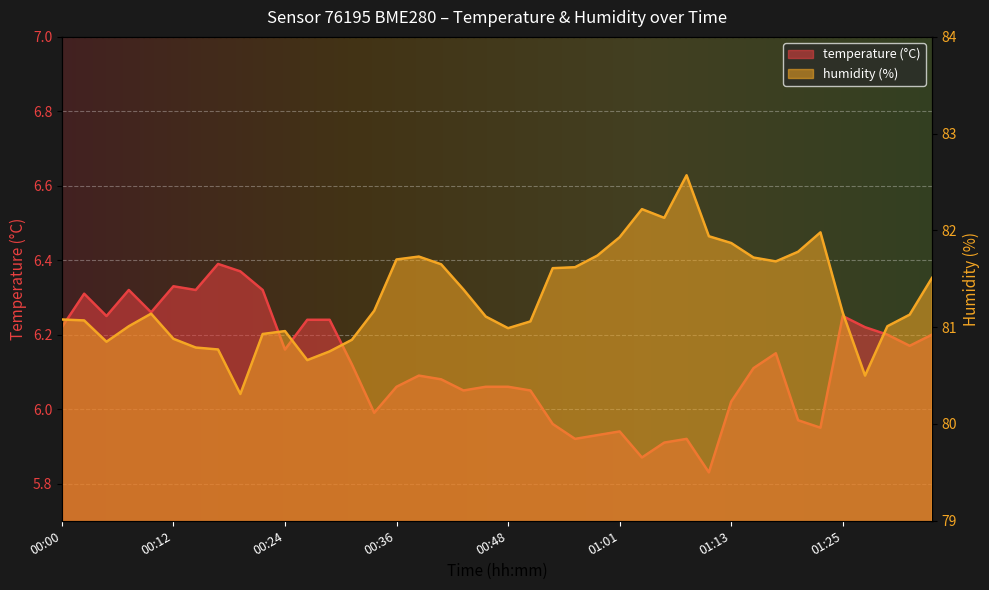

Reading left to right, transcribe all the data shown in this chart.

temperature: 6.2	6.3	6.2	6.3	6.3	6.3	6.3	6.4	6.4	6.3	6.2	6.2	6.2	6.1	6.0	6.1	6.1	6.1	6.0	6.1	6.1	6.0	6.0	5.9	5.9	5.9	5.9	5.9	5.9	5.8	6.0	6.1	6.2	6.0	6.0	6.2	6.2	6.2	6.2	6.2
humidity: 81.1	81.1	80.8	81.0	81.1	80.9	80.8	80.8	80.3	80.9	81.0	80.7	80.8	80.9	81.2	81.7	81.7	81.7	81.4	81.1	81.0	81.1	81.6	81.6	81.7	81.9	82.2	82.1	82.6	81.9	81.9	81.7	81.7	81.8	82.0	81.2	80.5	81.0	81.1	81.5